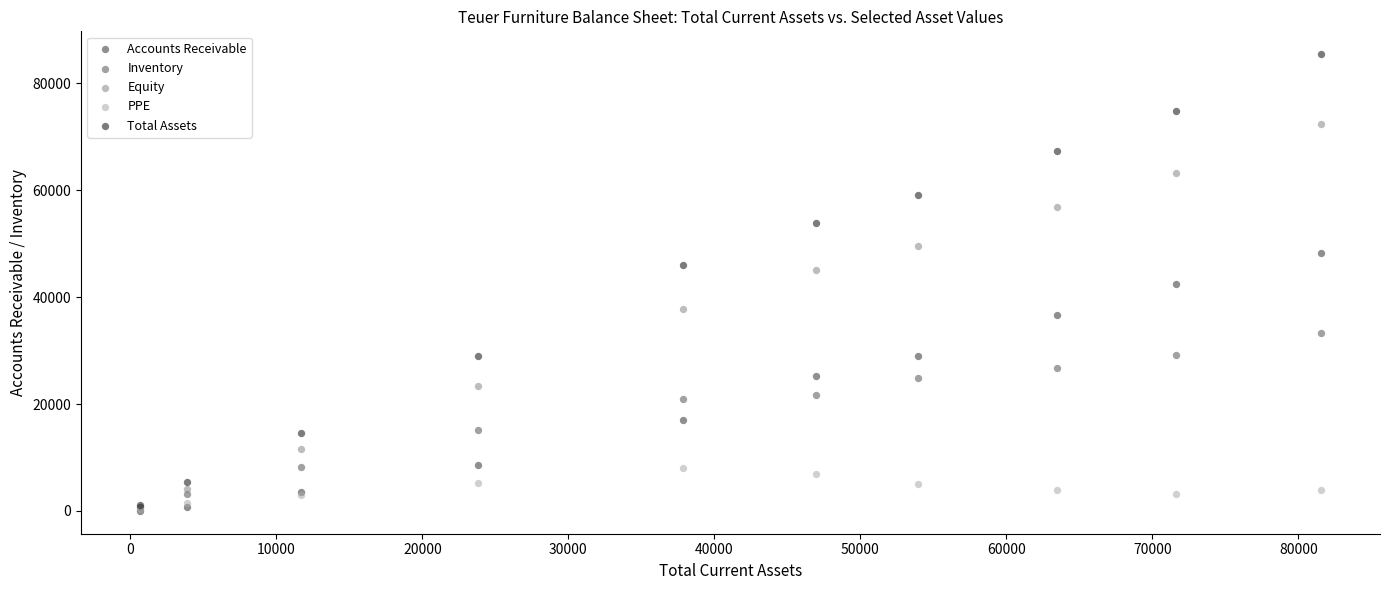

Which series has the largest Y range (max minus min)?

Total Assets